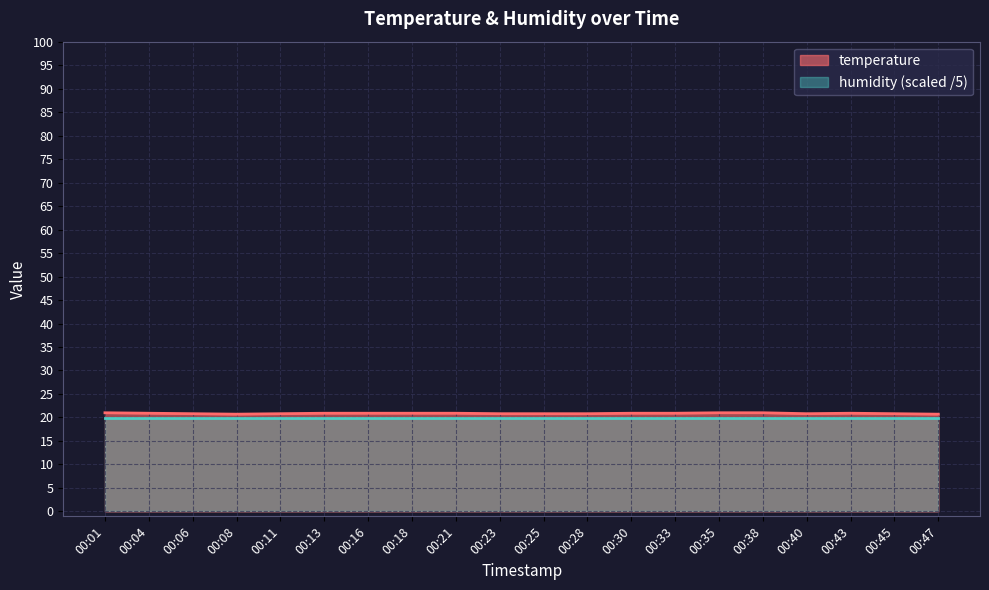

The value at 00:35 is 14.4. True or false?

False